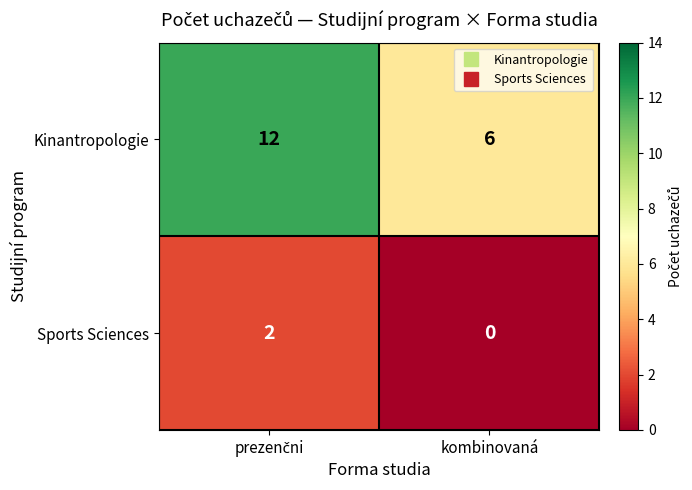

Which series has the largest total across all categories?

Kinantropologie